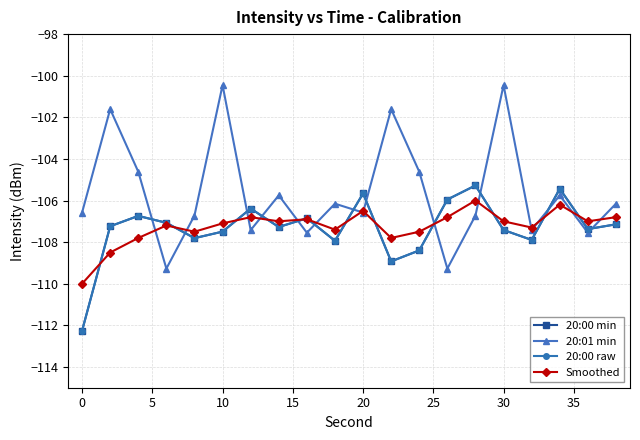

Is this an area chart (filled region under the line)?

No